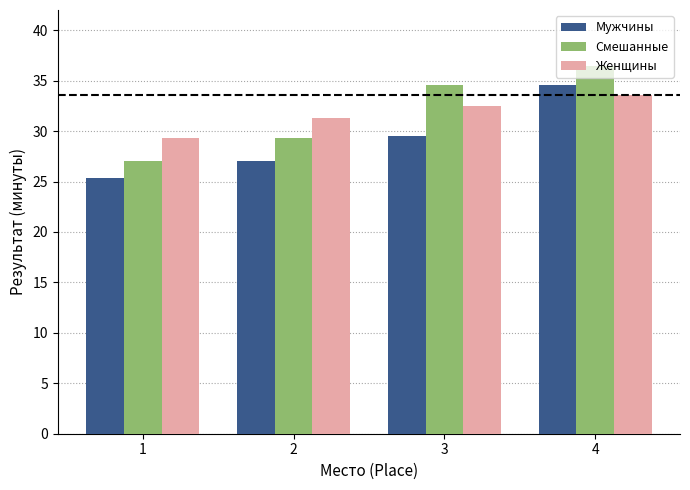

The Смешанные series shows 34.6 at 3. True or false?

True